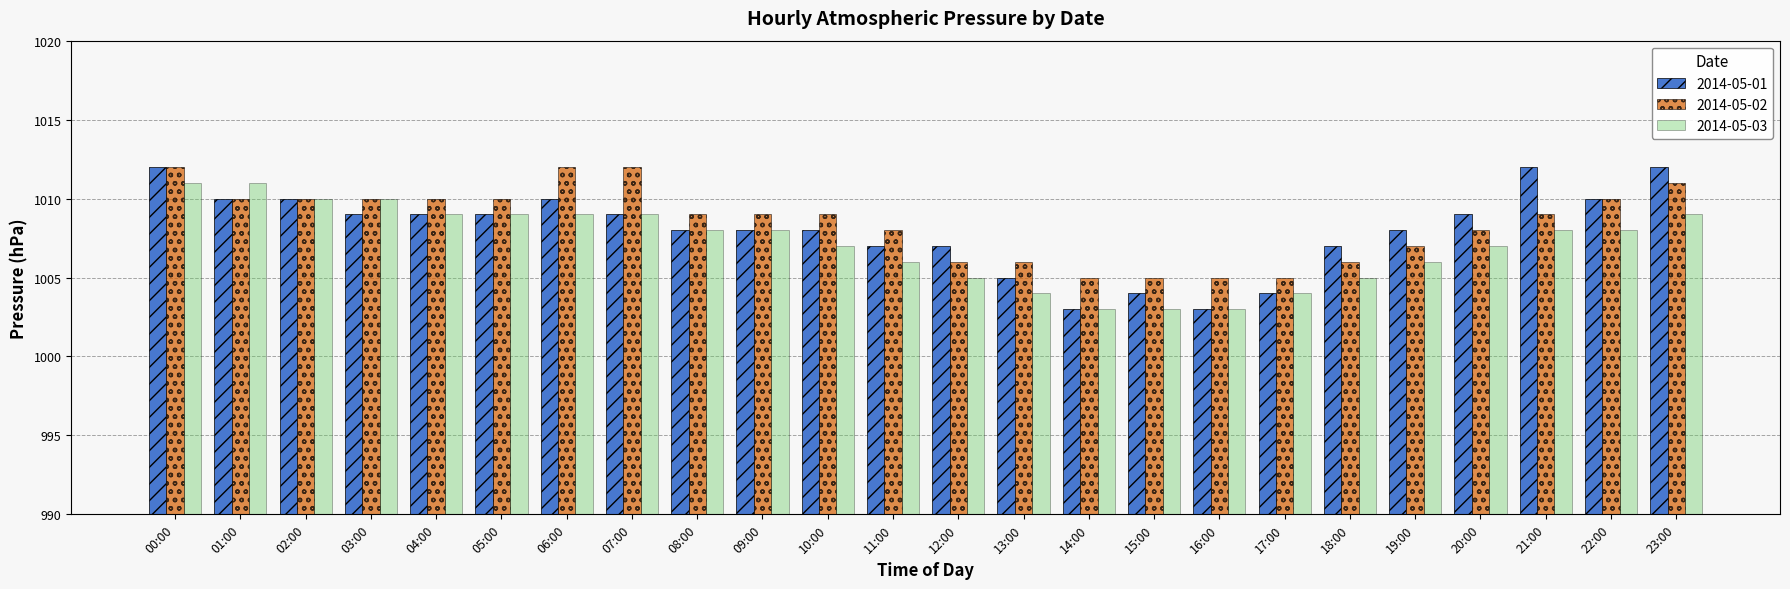

At which category is the sum across all series the highest?

00:00